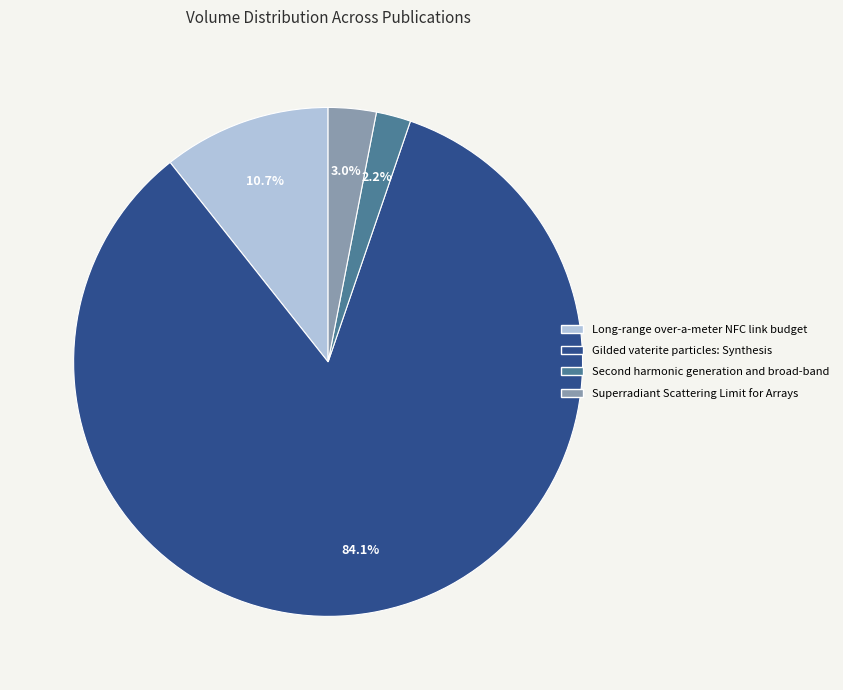

Approximately how many times larger is the value at Gilded vaterite particles: Synthesis compared to Long-range over-a-meter NFC link budget?

7.9